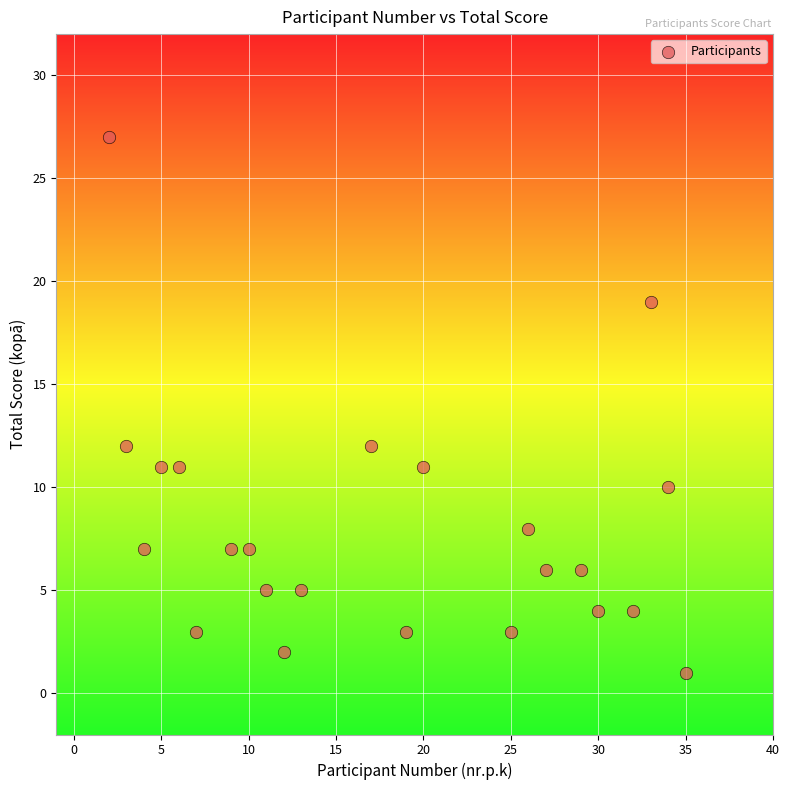

What is the range of Y values (max minus min)?

26